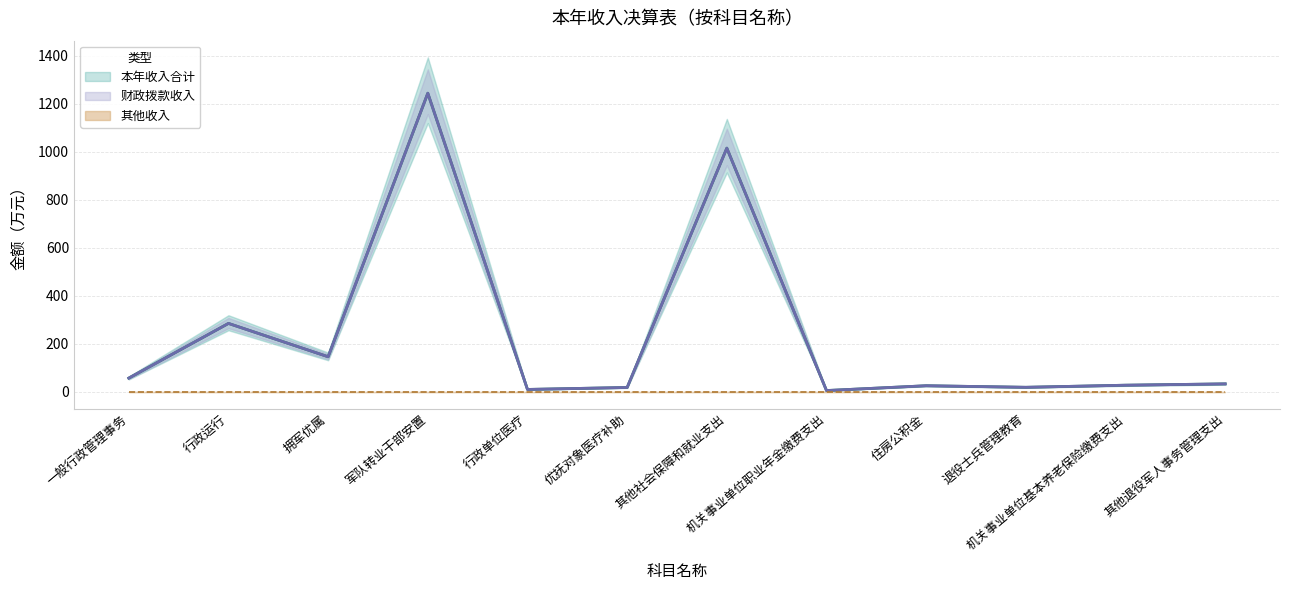

In 本年收入合计, how many points are higher than both neighbors (excluding endpoints)?

4